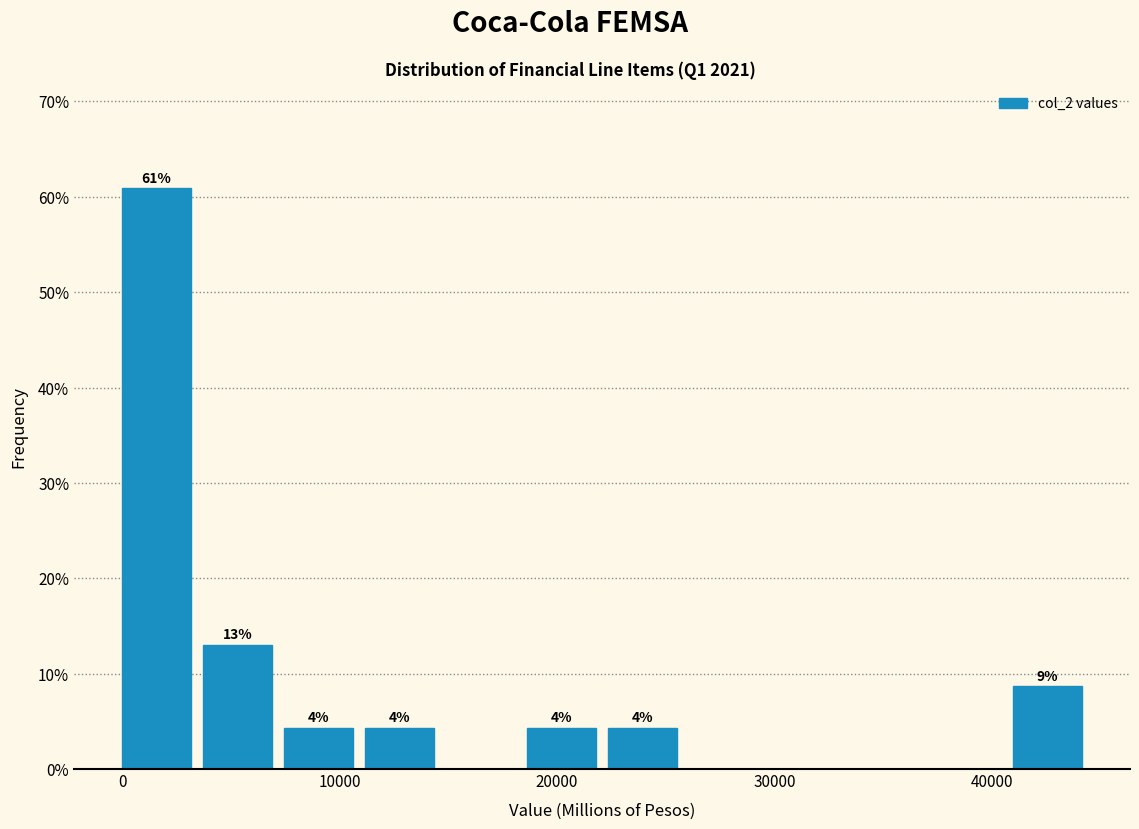

Read against the x-axis, roughly where is the centre of the tallest bar?

2000